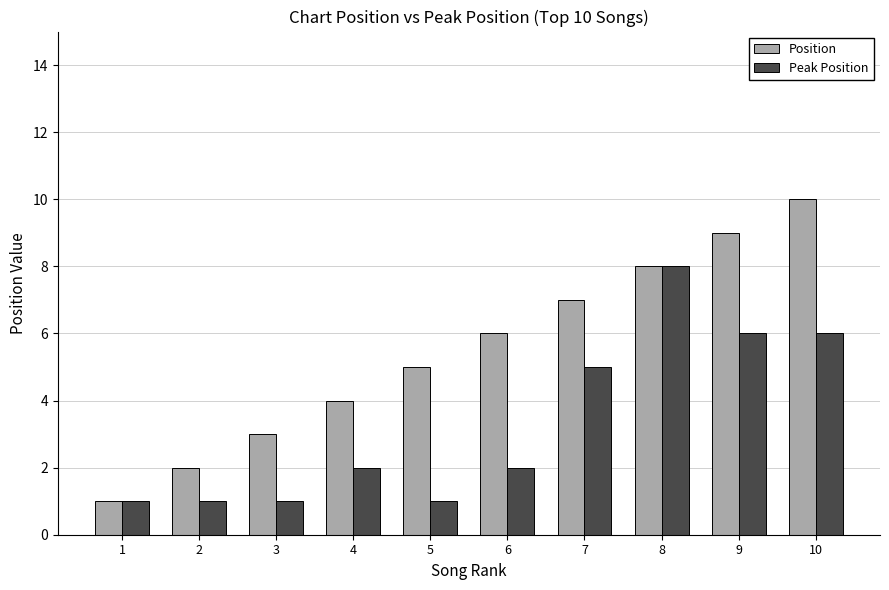

Where is Peak Position nearest to the value 4?

7